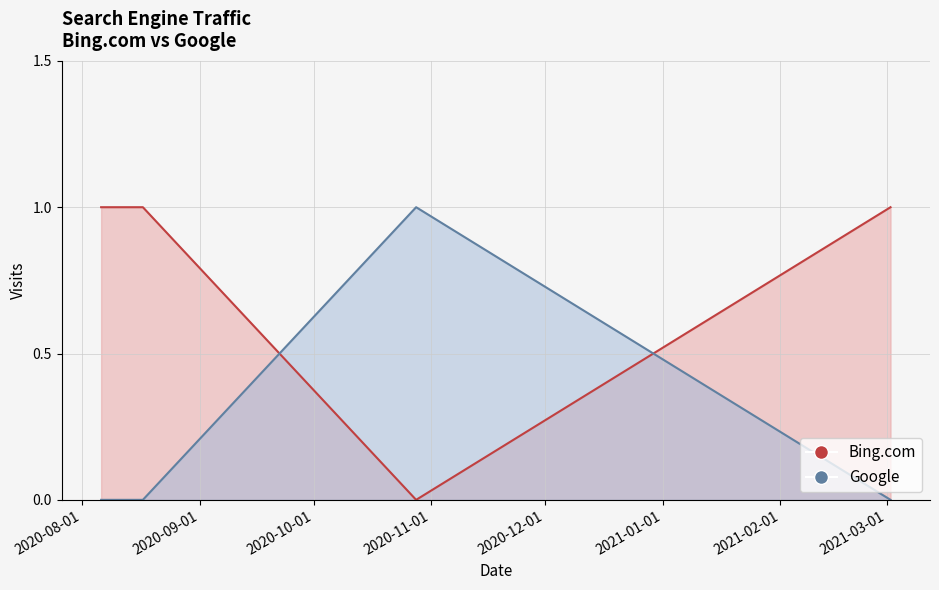

What is the label of the 1st point from the right?

2021-03-02